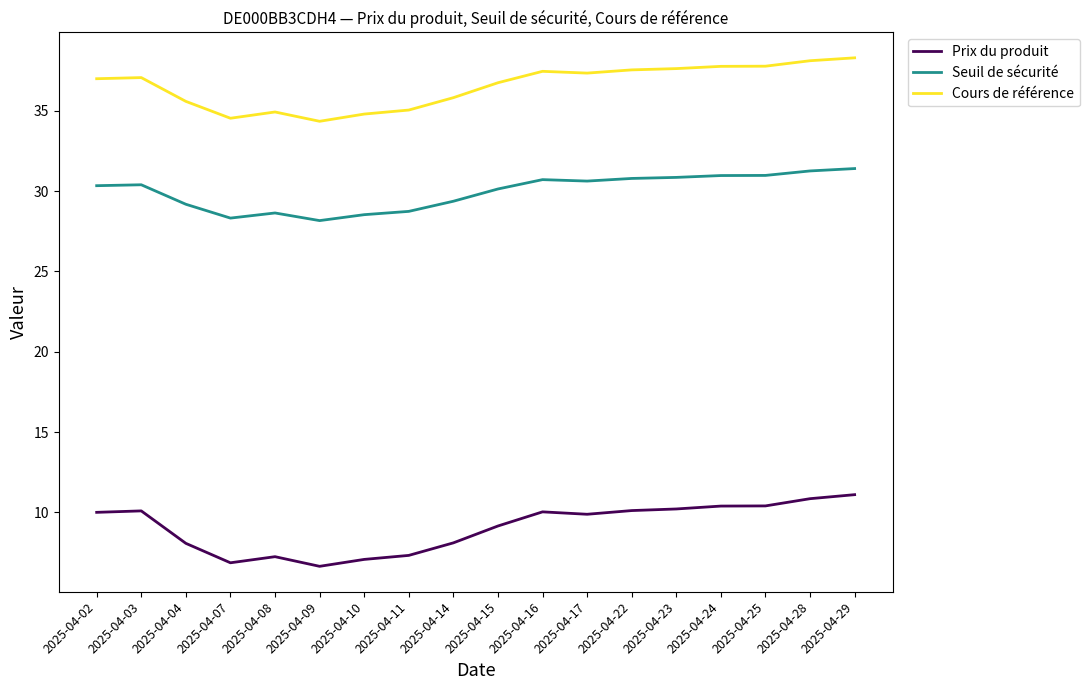

Rank the series by their maximum value, from highest to lowest.

Cours de référence, Seuil de sécurité, Prix du produit